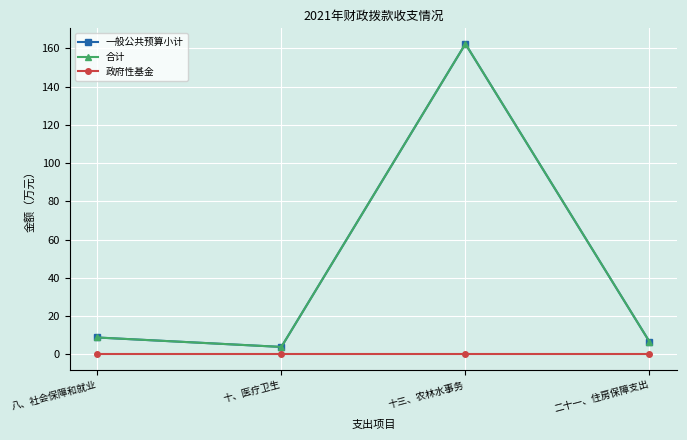

What is the average value of the 合计 series?

45.4